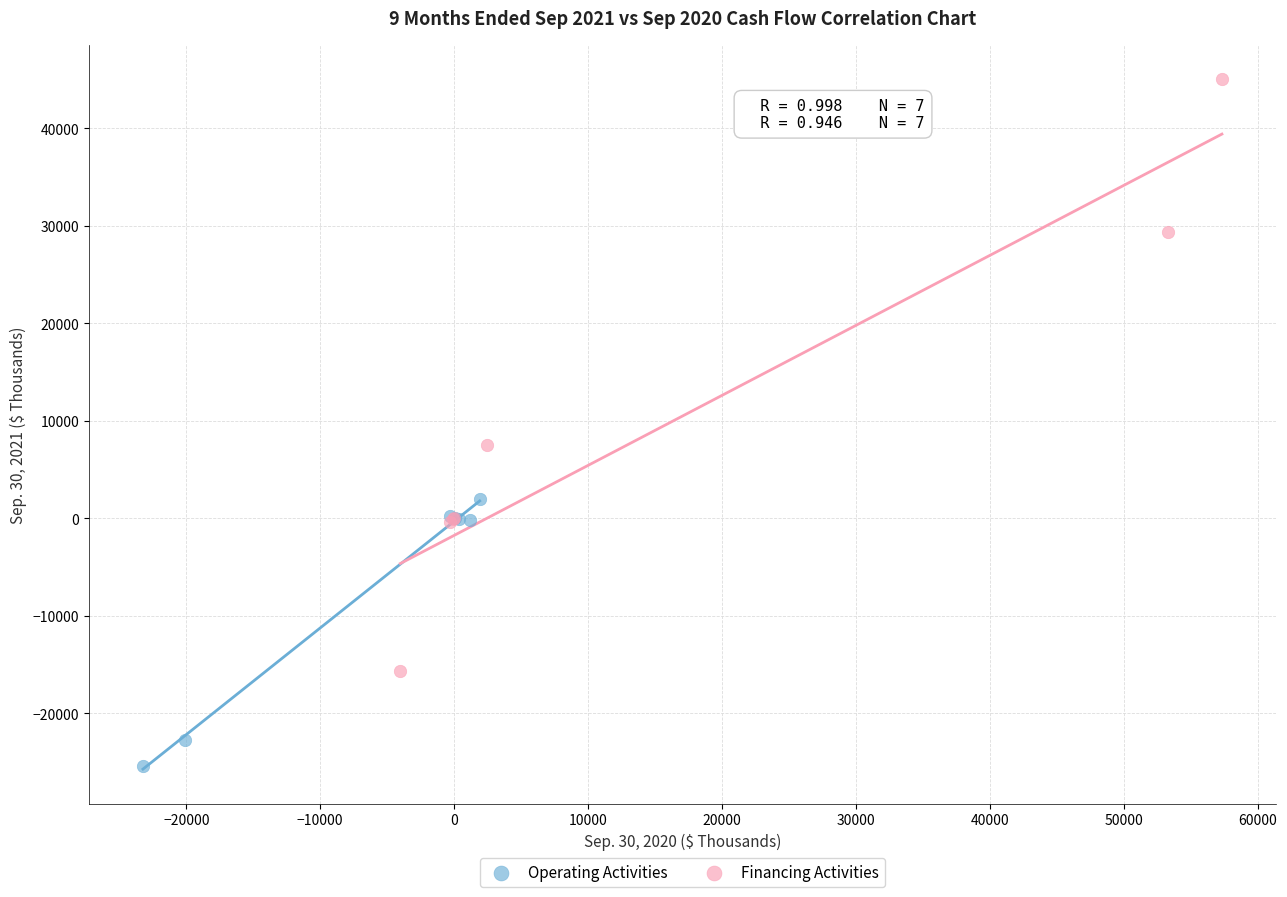

Which series reaches the minimum Y coordinate?

Operating Activities